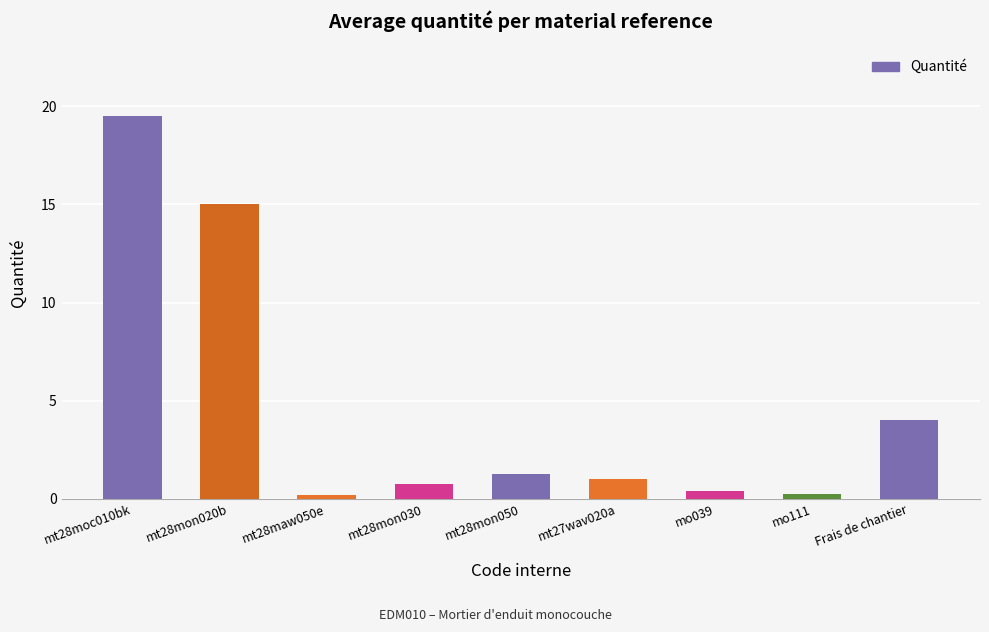

What is the label of the 9th bar from the left?

Frais de chantier